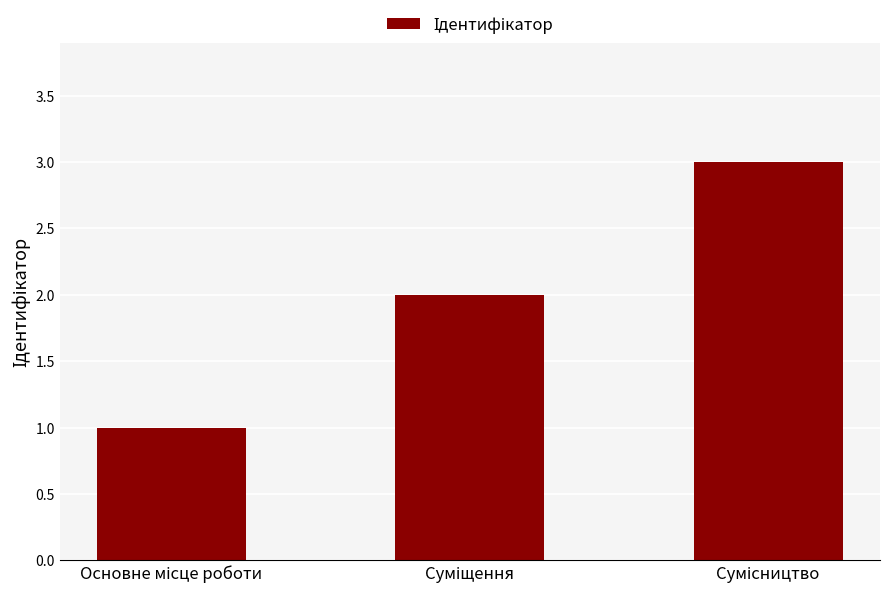

What is the maximum value shown in the chart?

3